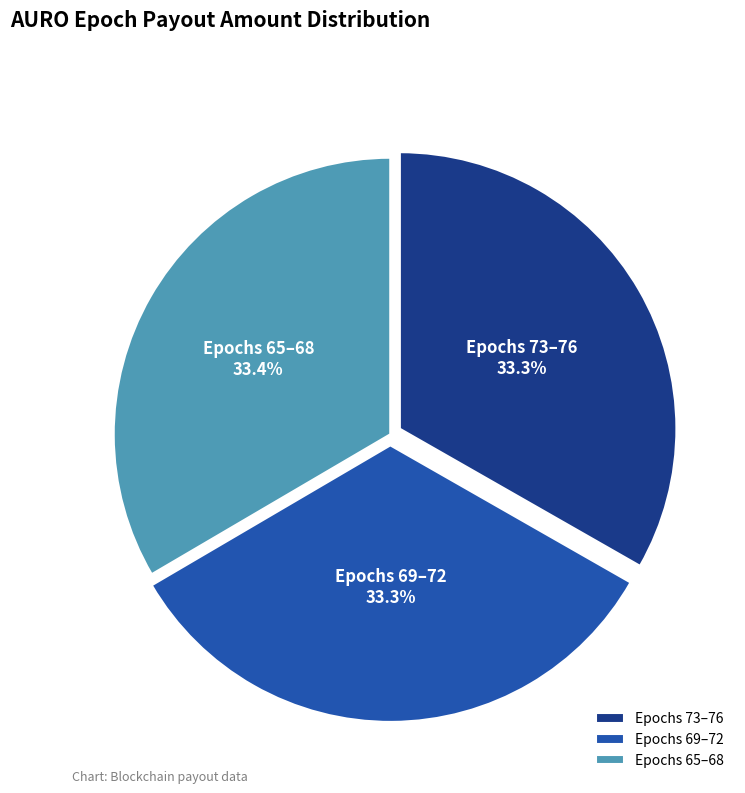

What percentage do Epochs 65–68 and Epochs 73–76 together represent?

66.7%